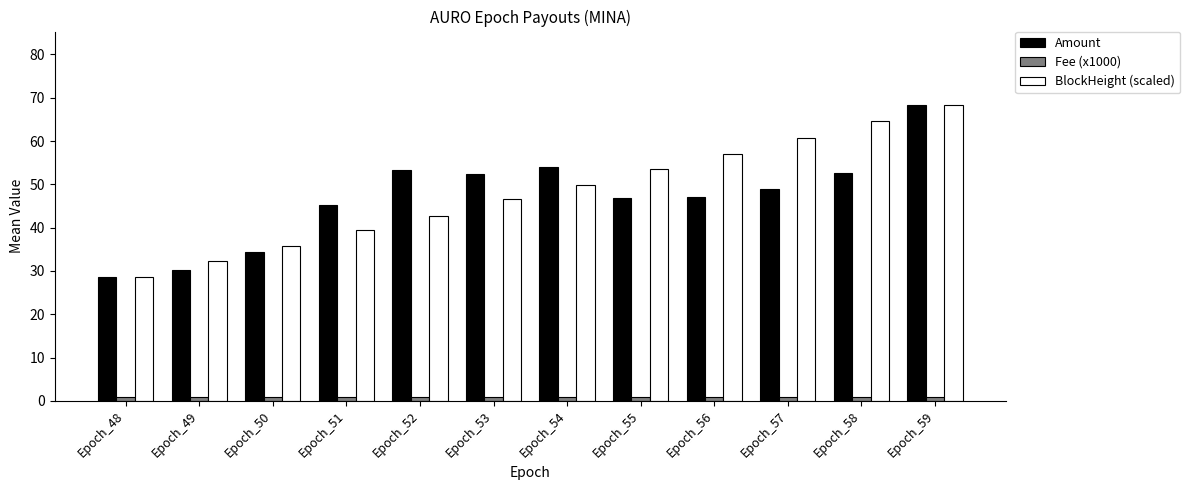

What is the total value across all series at Epoch_55?

101.3